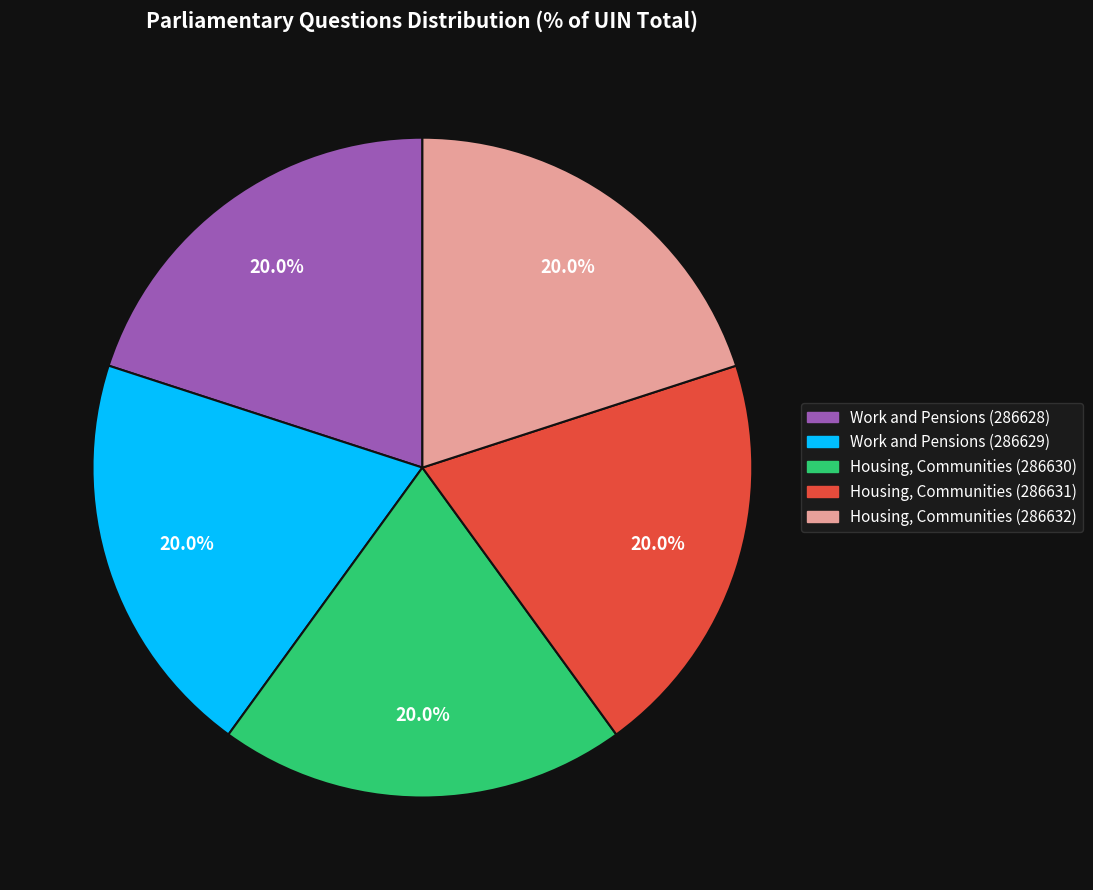

Does Housing, Communities (286631) account for over 50% of the chart?

No